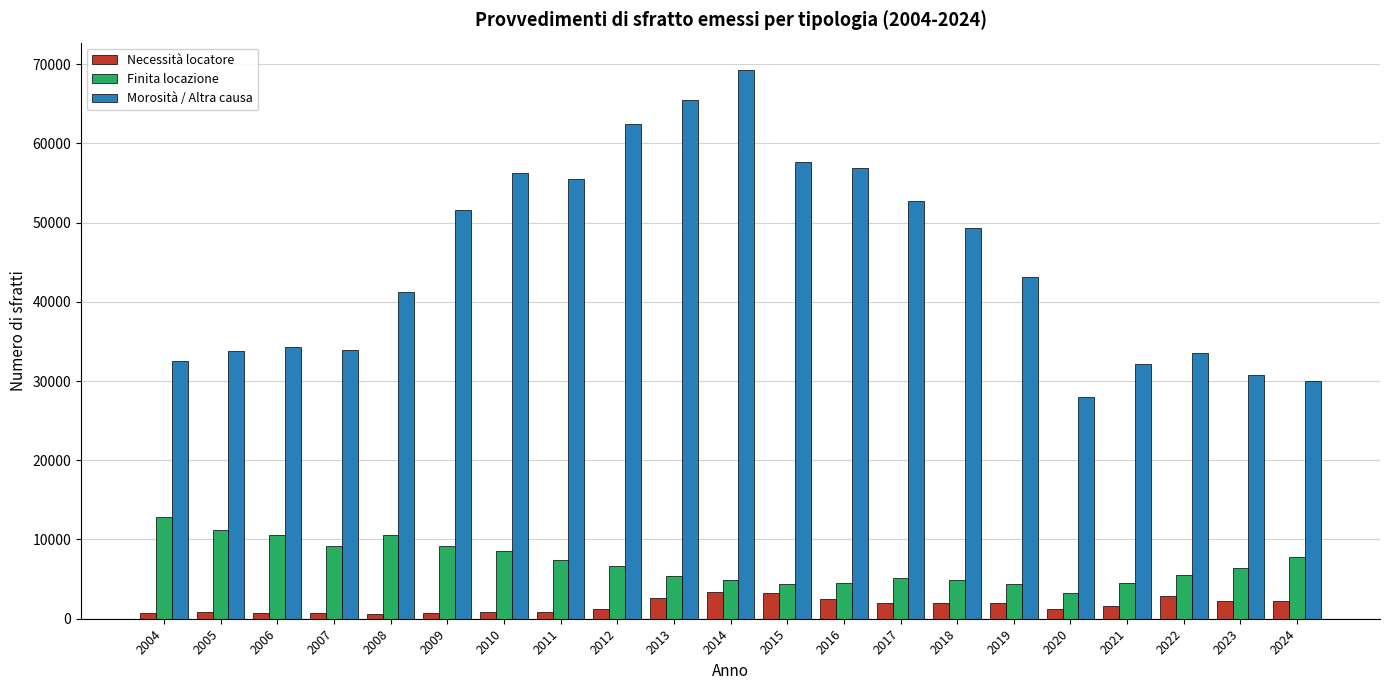

Which series has the largest range (max minus min)?

Morosità / Altra causa